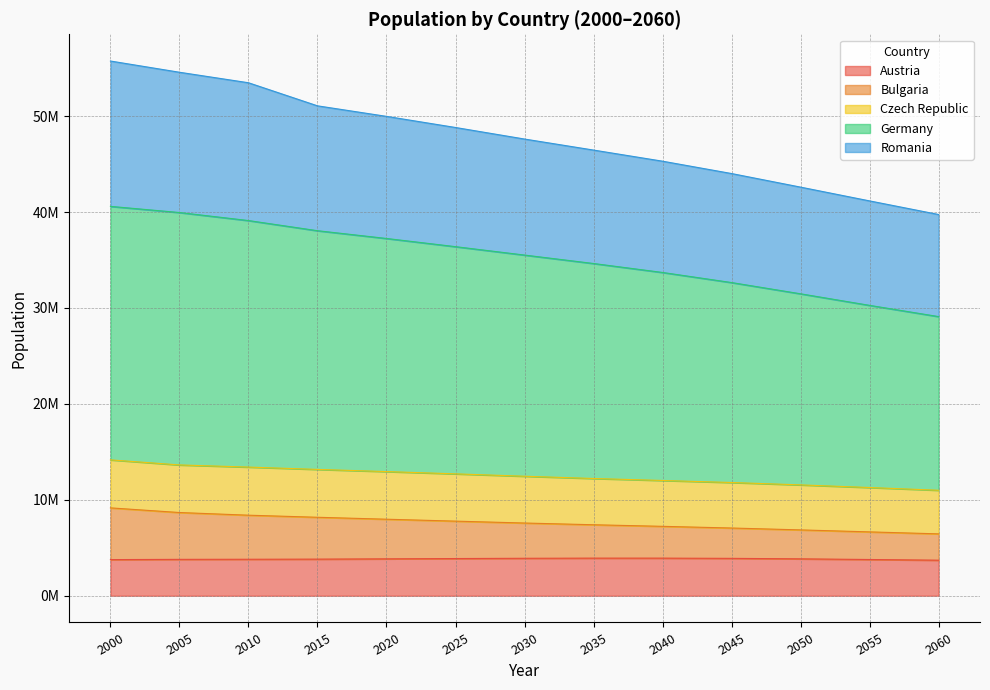

Which series has the largest total across all categories?

Germany